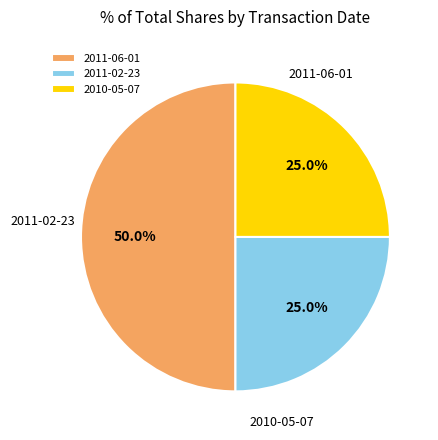

The 2011-02-23 slice represents 37% of the pie. True or false?

False